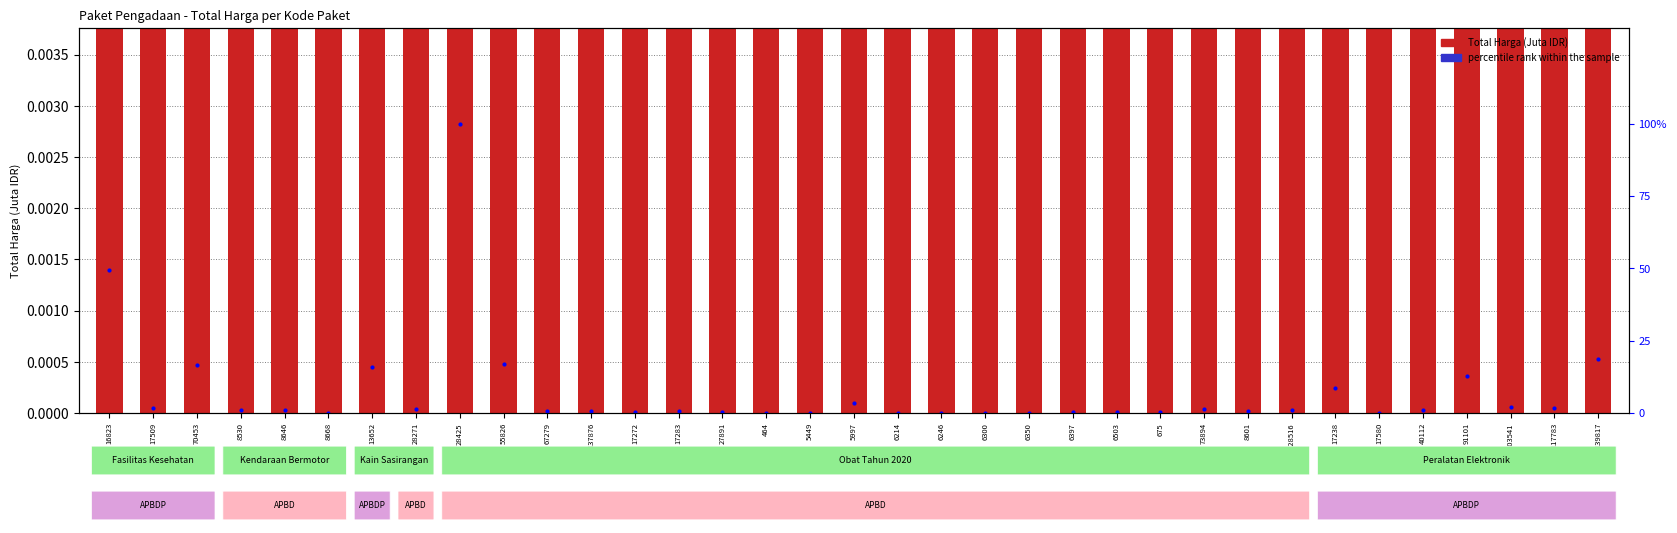

At which label is Total Harga (Juta IDR) closest to 1446?

16823